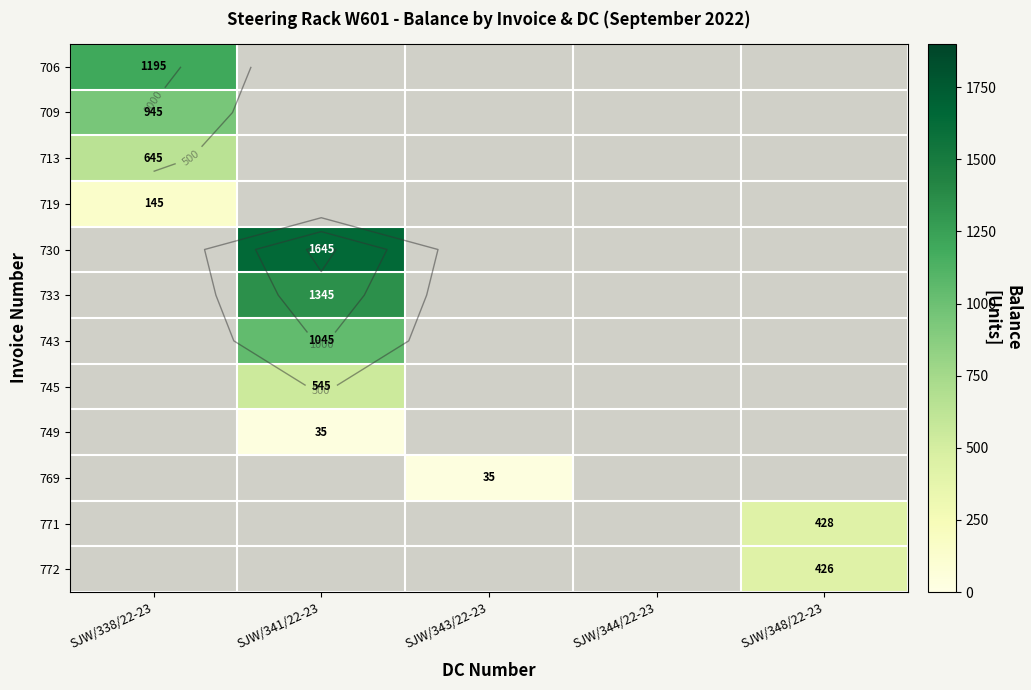

Count the number of categories in the chart.

5